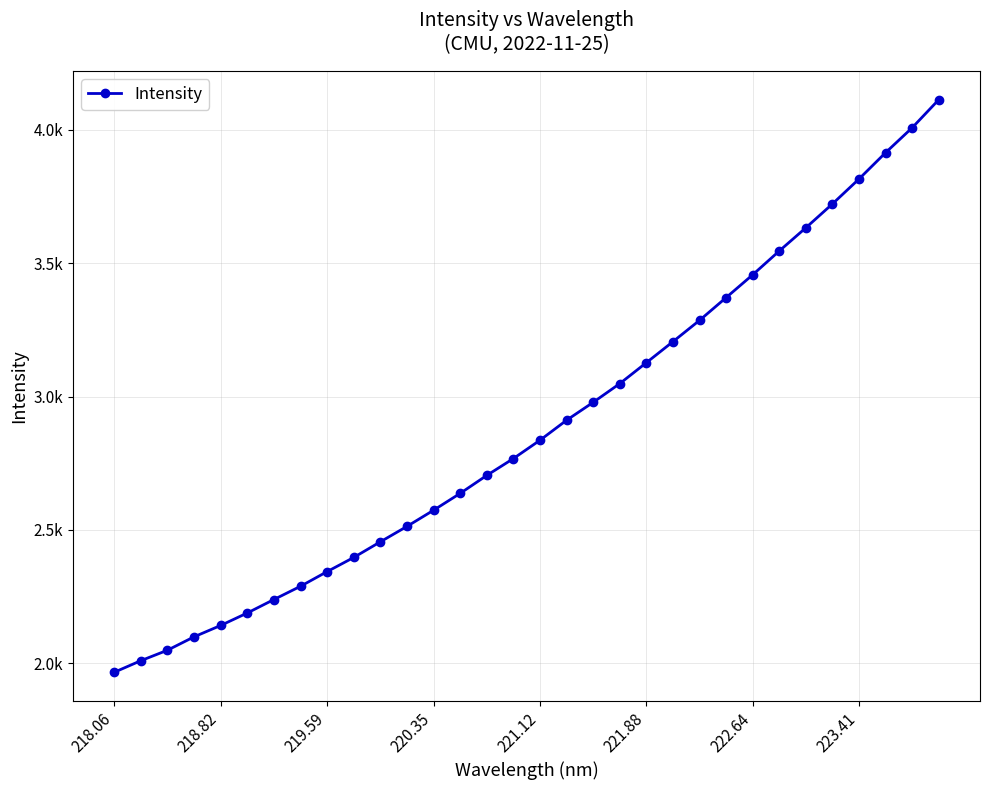

True or false: the data has more than 2 interior local peaks.

False